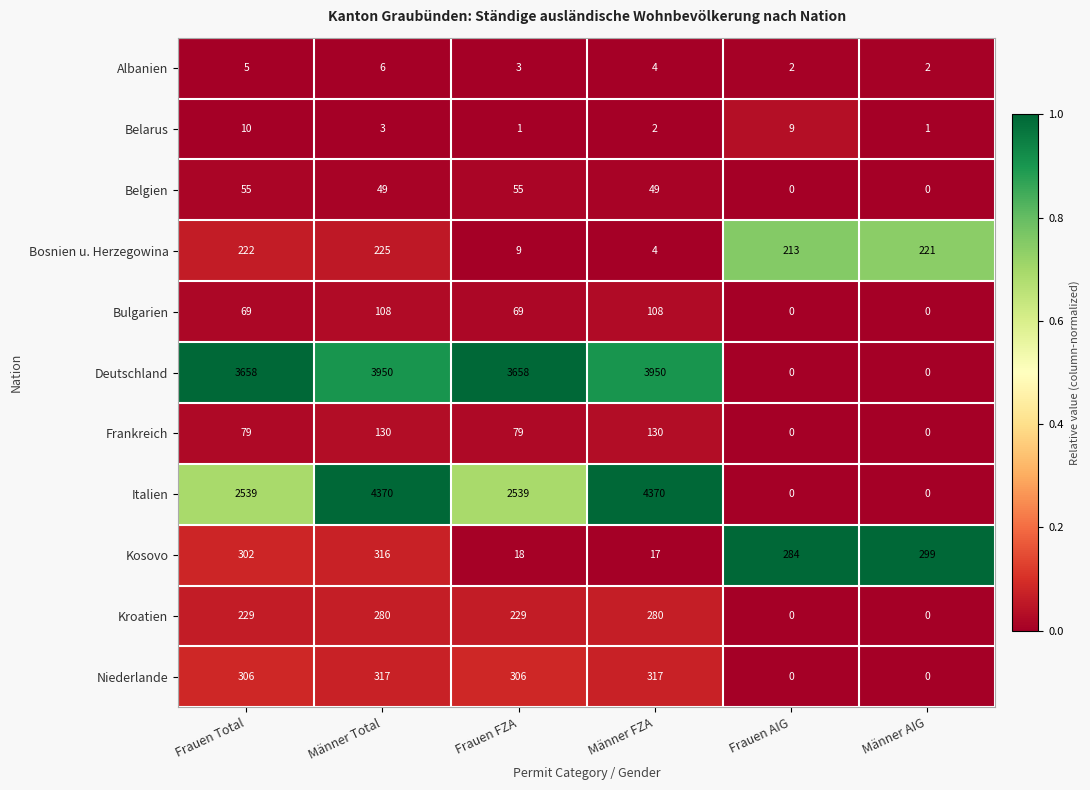

At Frauen FZA, list the series in order from smallest to largest.

Belarus, Albanien, Bosnien u. Herzegowina, Kosovo, Belgien, Bulgarien, Frankreich, Kroatien, Niederlande, Italien, Deutschland